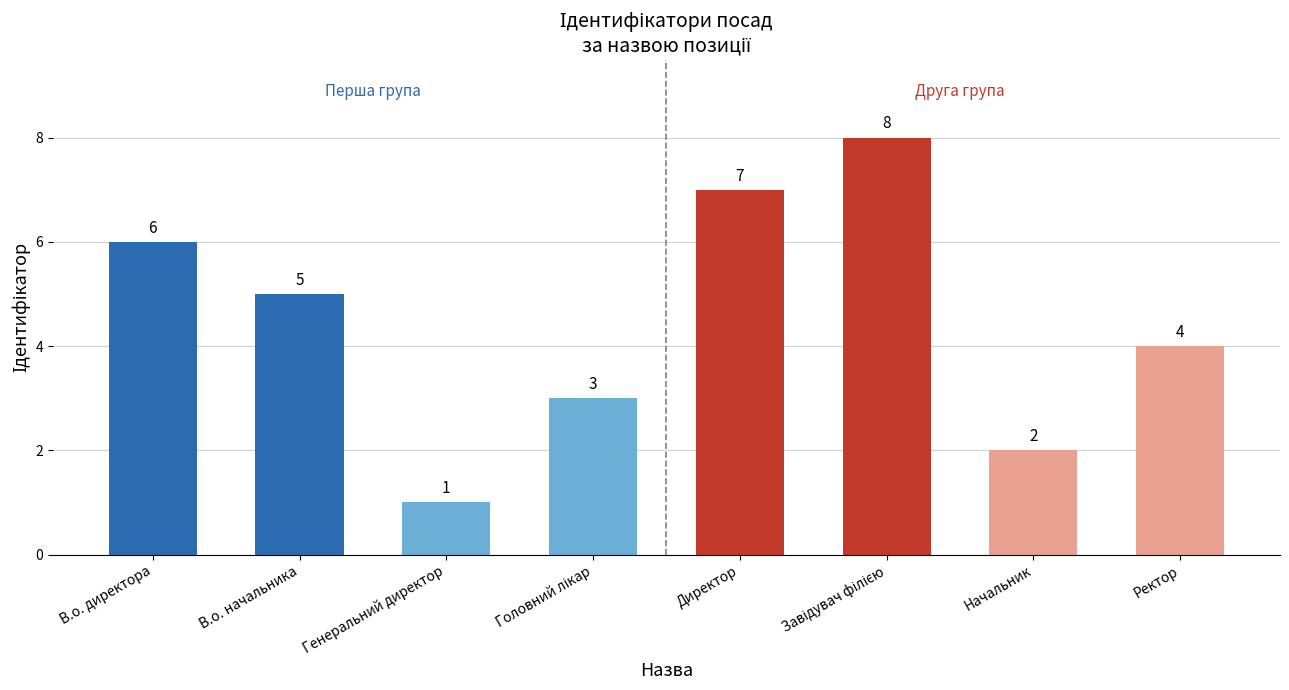

What is the value of the 8th bar from the left?

4